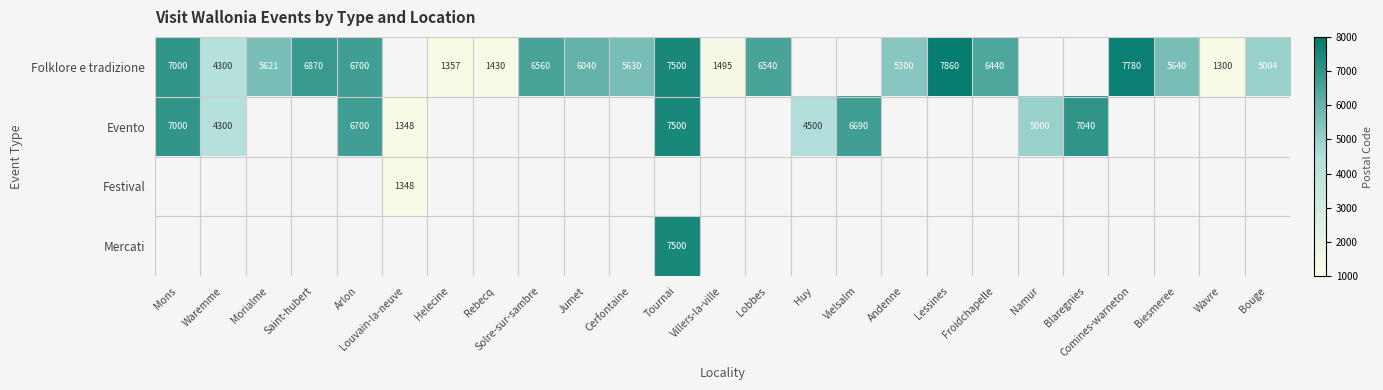

Which label corresponds to the smallest value in the chart?

Wavre